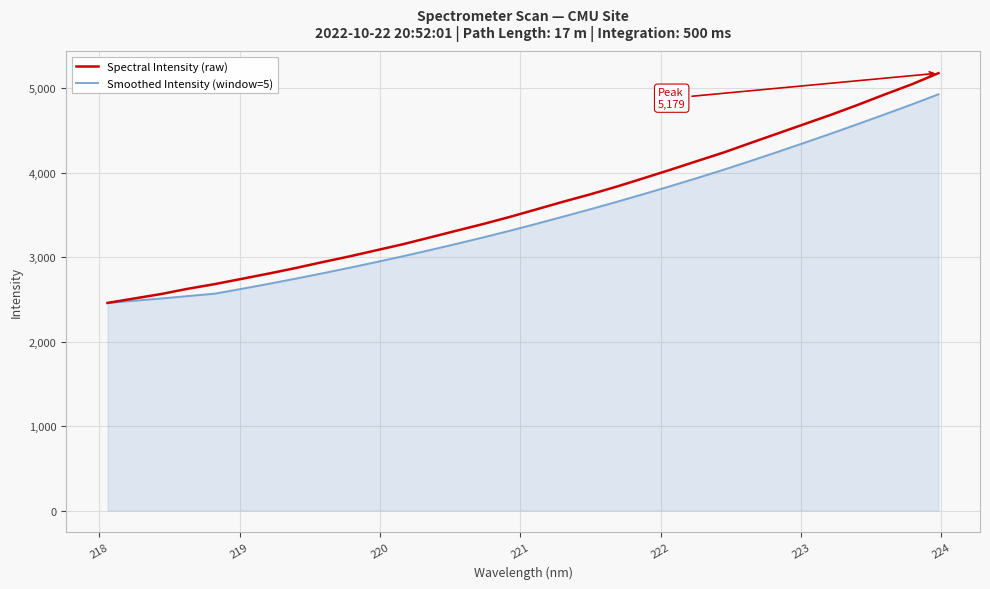

What is the minimum value for Spectral Intensity (raw)?

2458.7